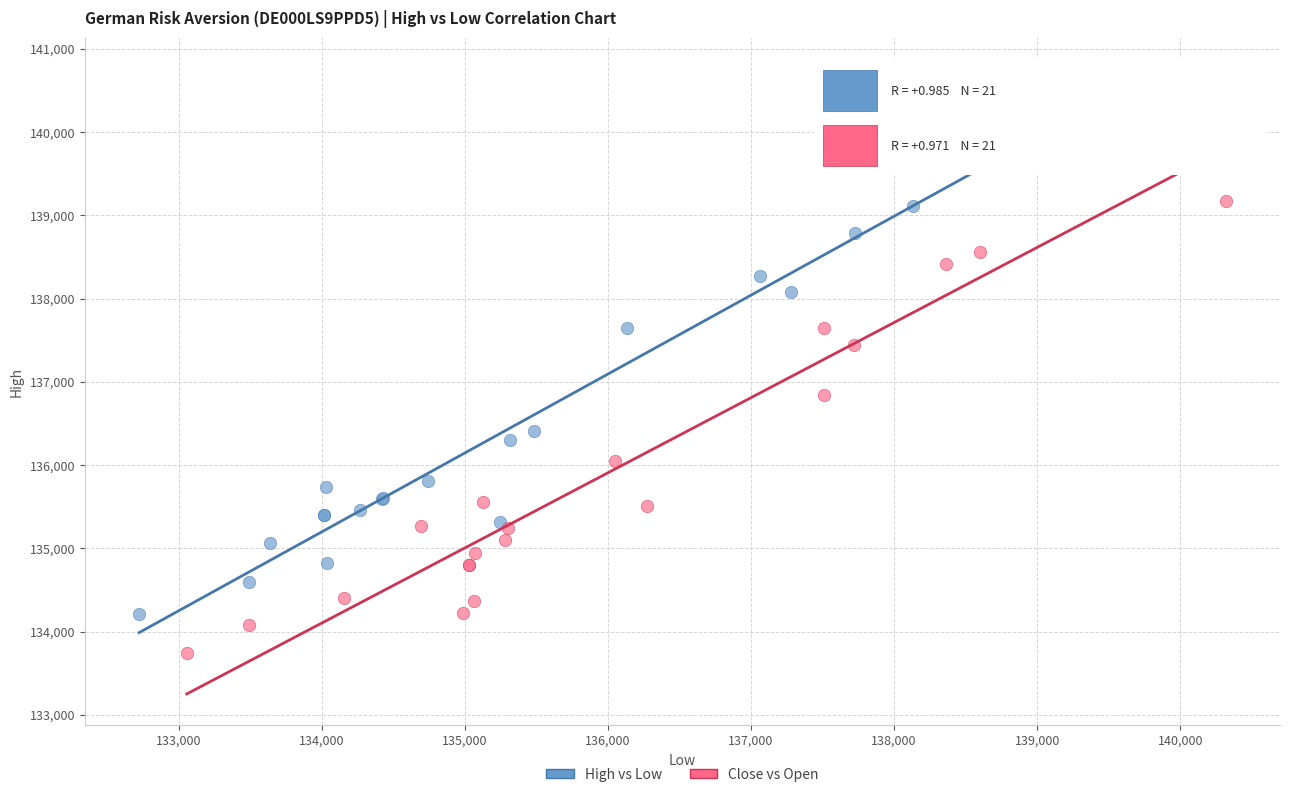

Which series has the widest spread of Y values?

Close vs Open